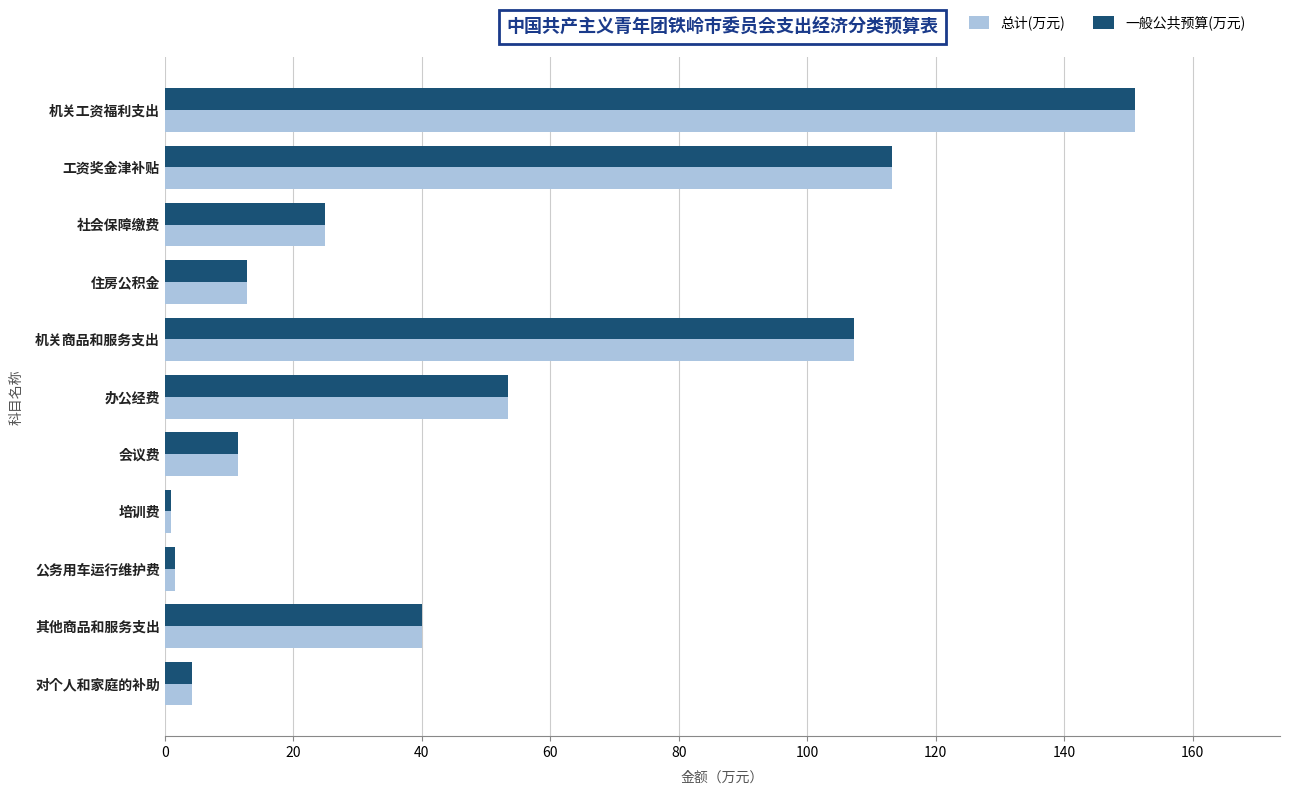

What is the highest value of the 一般公共预算(万元) series?

151.0